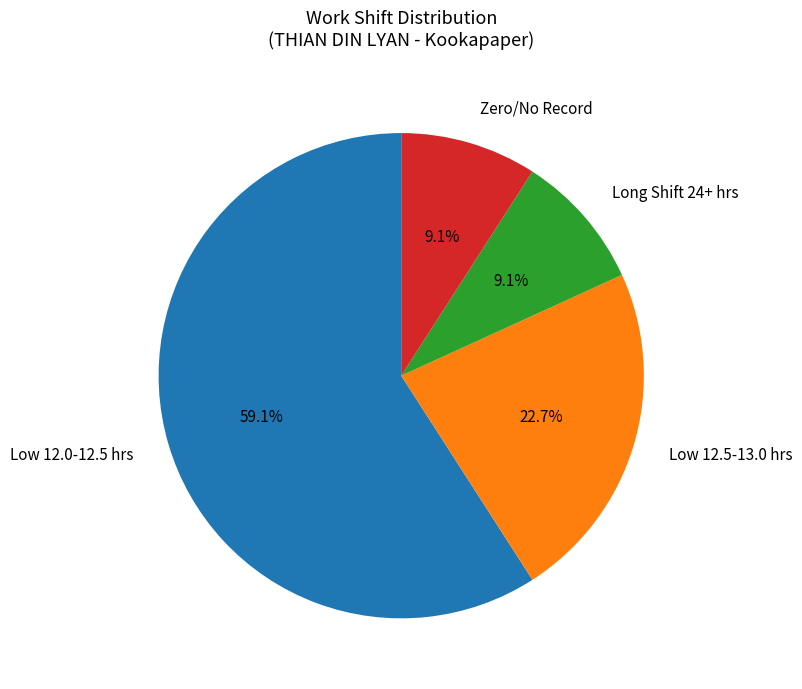

To the nearest percent, what is the difference between the largest and smallest slice percentages?

50%